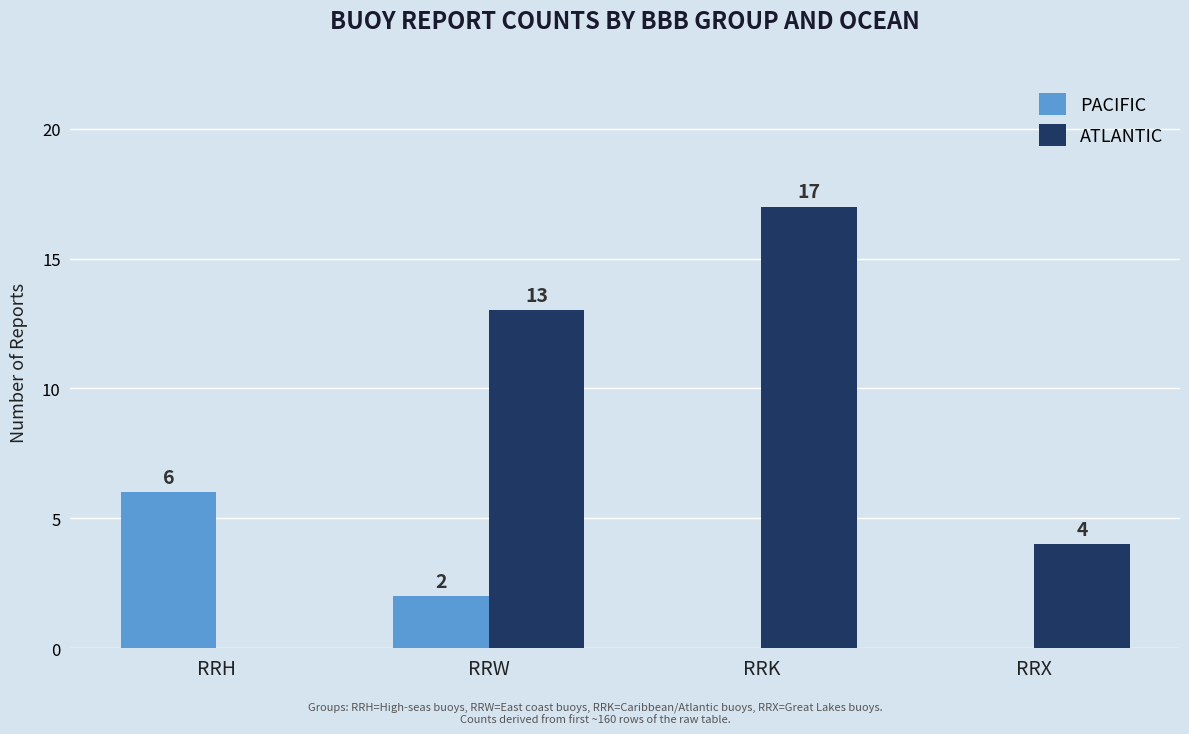

The value of ATLANTIC at RRX is 4. True or false?

True